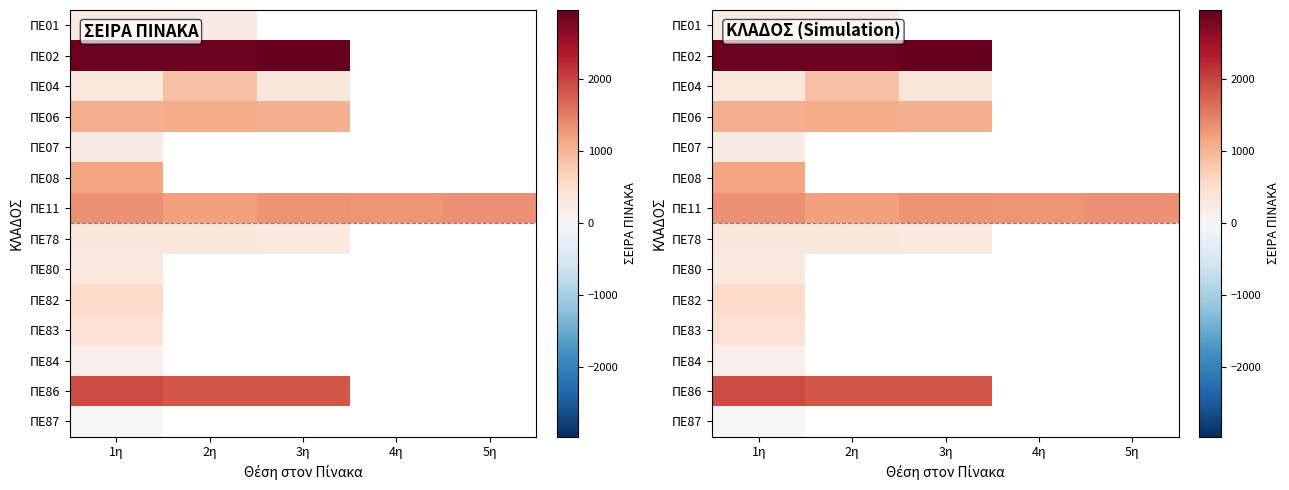

How many positive values does the ΠΕ08 series have?

1